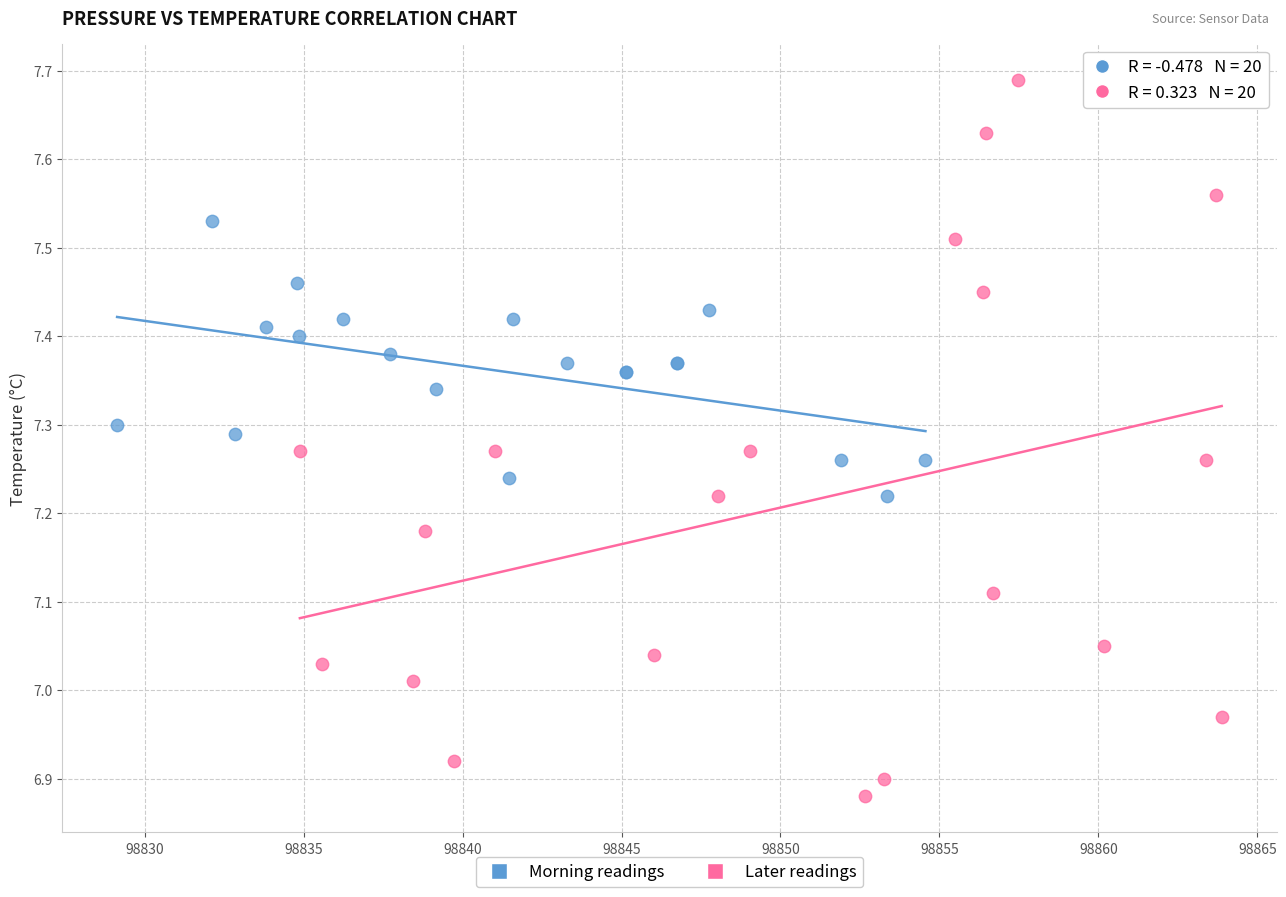

Which series has the widest spread of Y values?

Later readings